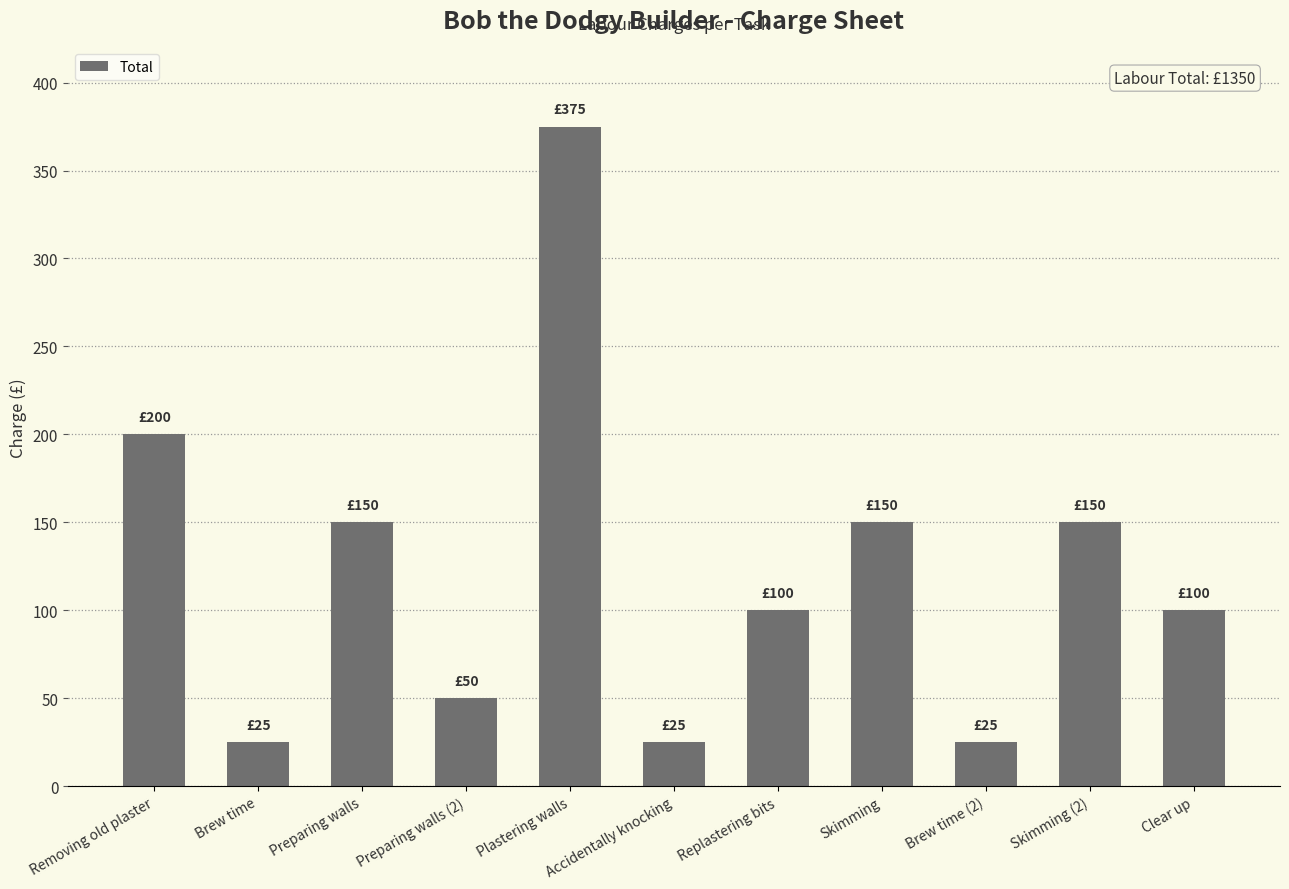

What is the difference between the second highest and second lowest values?

175